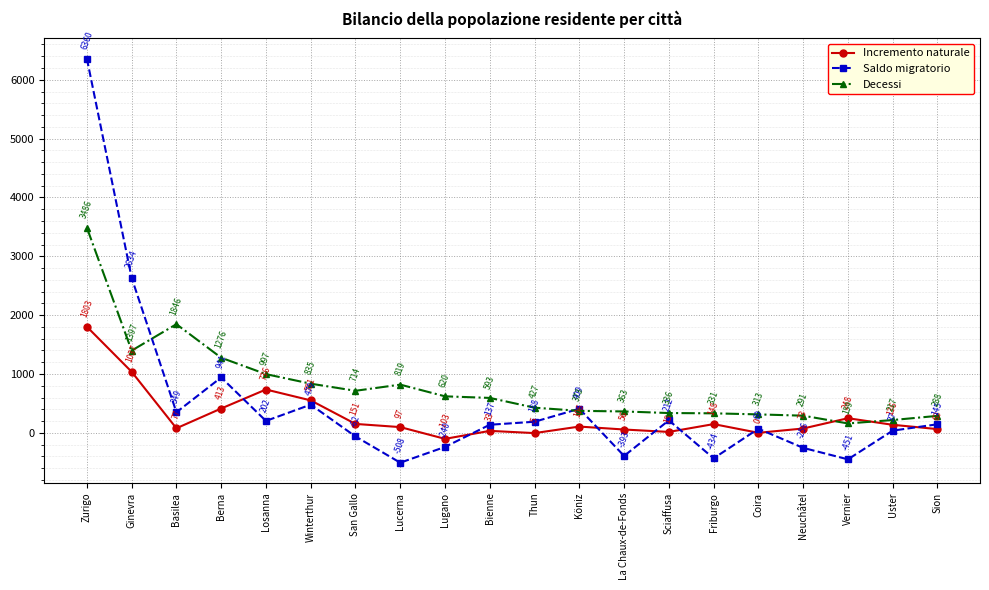

Is it true that Decessi equals 593 at Bienne?

True